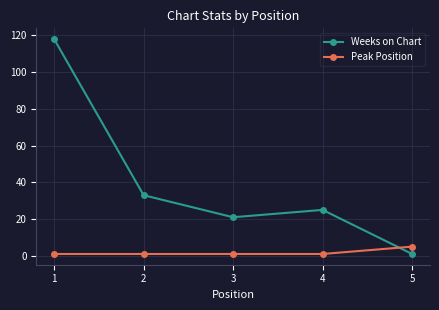

At how many categories does at least one series exceed 69?

1